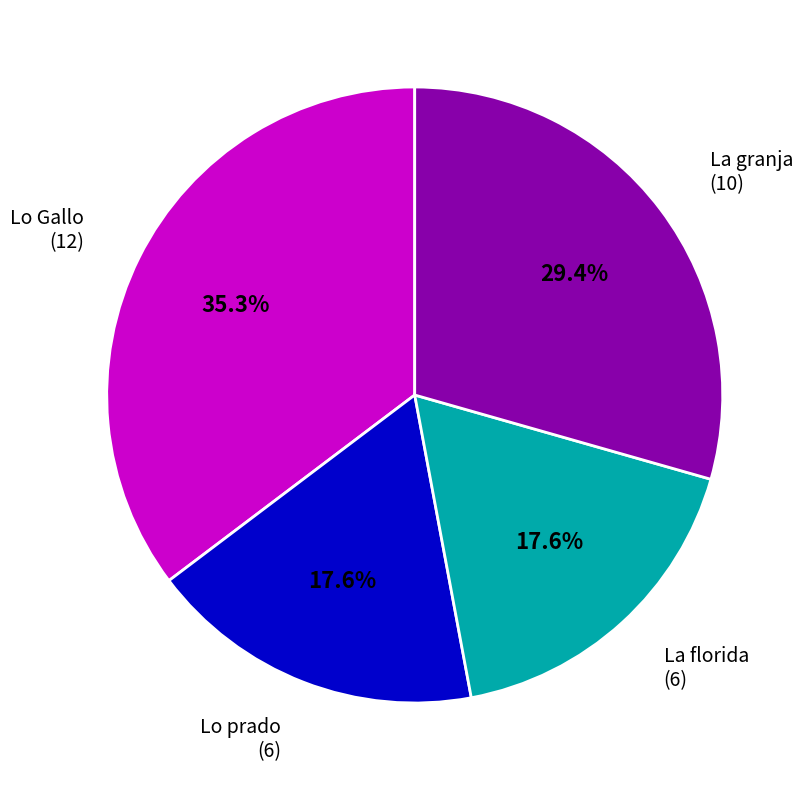

Which has a higher value, La granja or Lo prado?

La granja